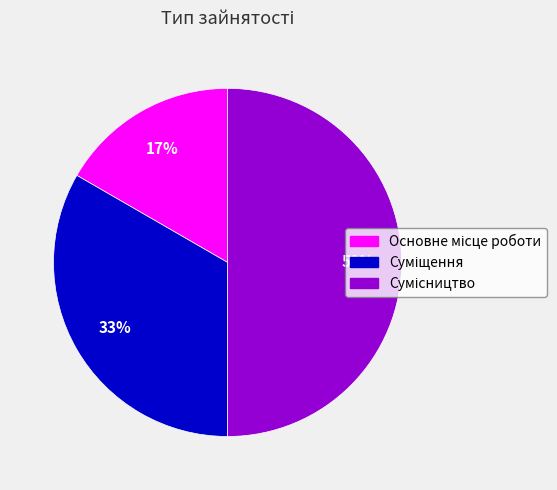

To the nearest percent, what is the average slice percentage?

33%